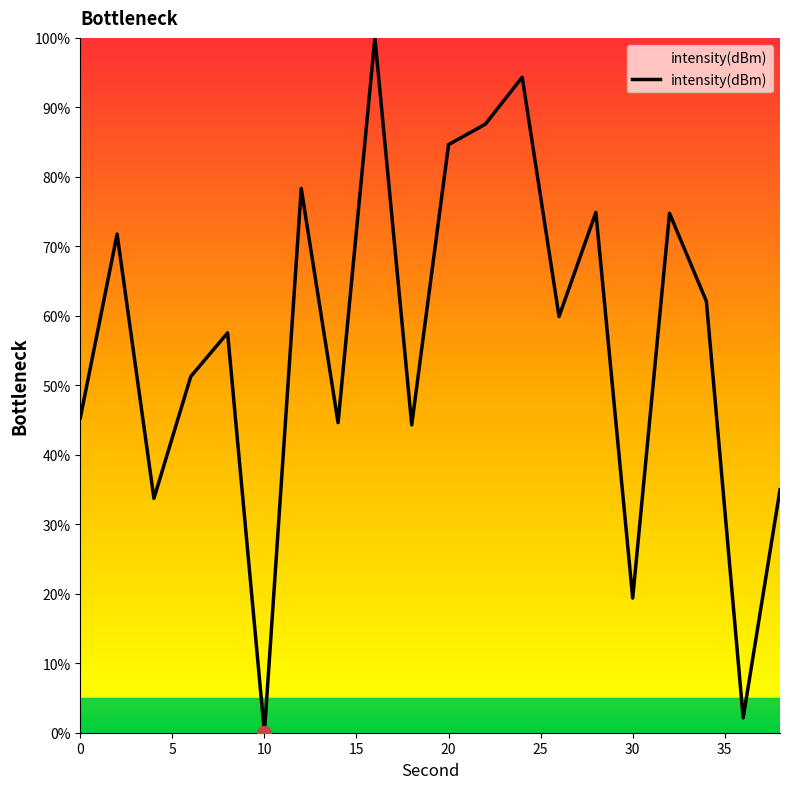

What is the maximum value shown in the chart?

100.0